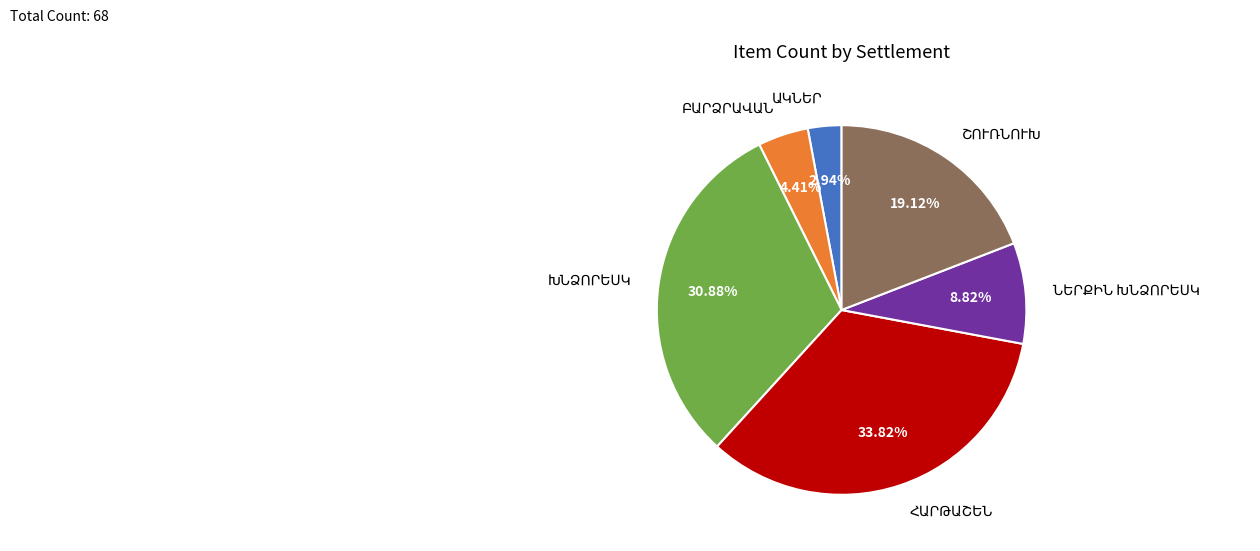

Is there a majority slice in this chart?

No